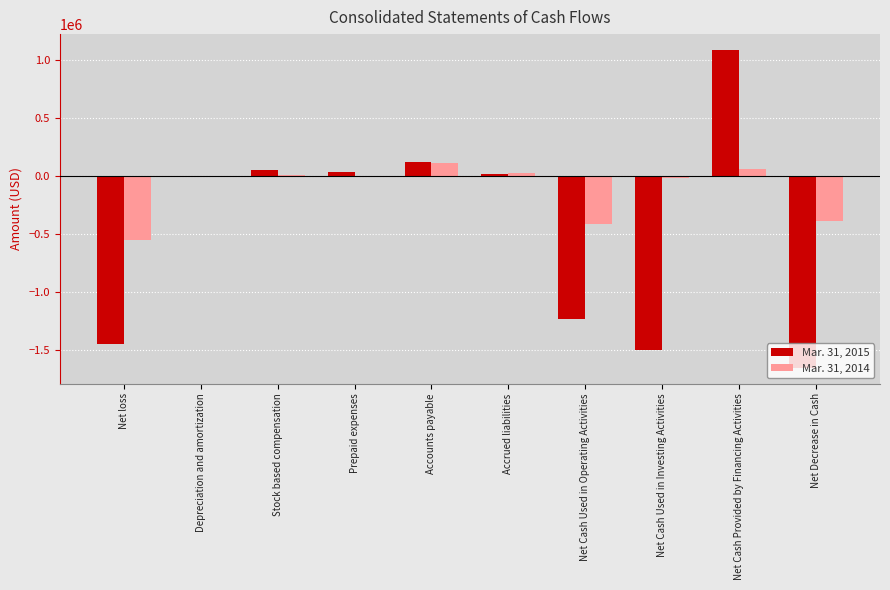

What is the spread (max minus min) of values at Accrued liabilities?

6029